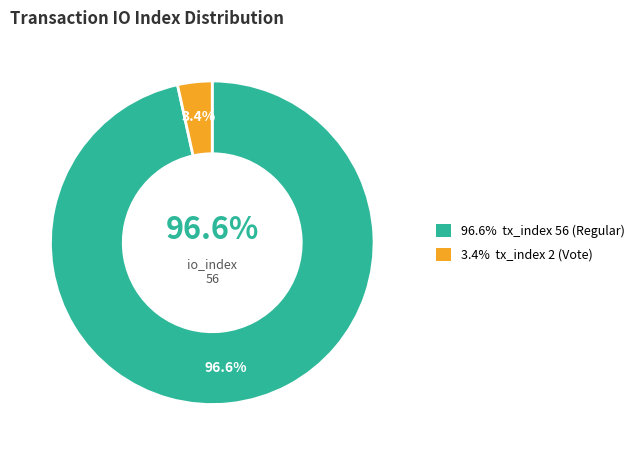

How many segments does this pie chart have?

2